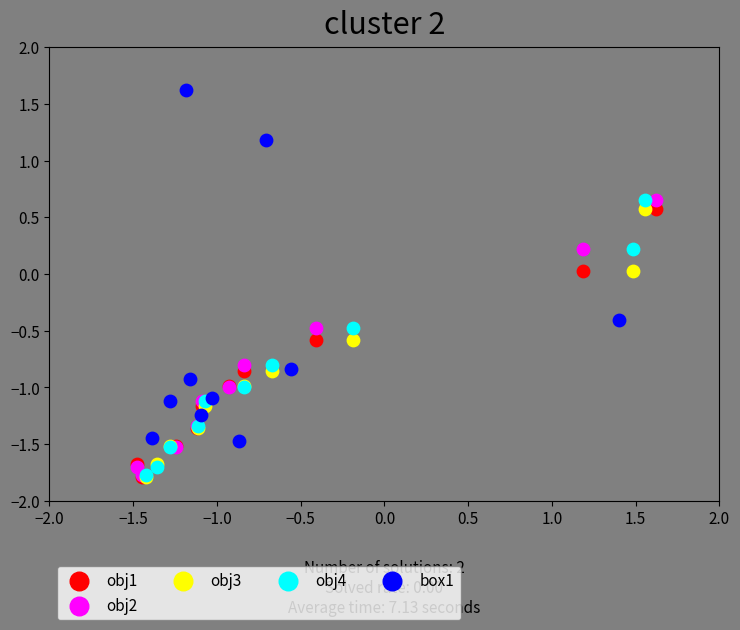

Which series has the widest spread of Y values?

box1